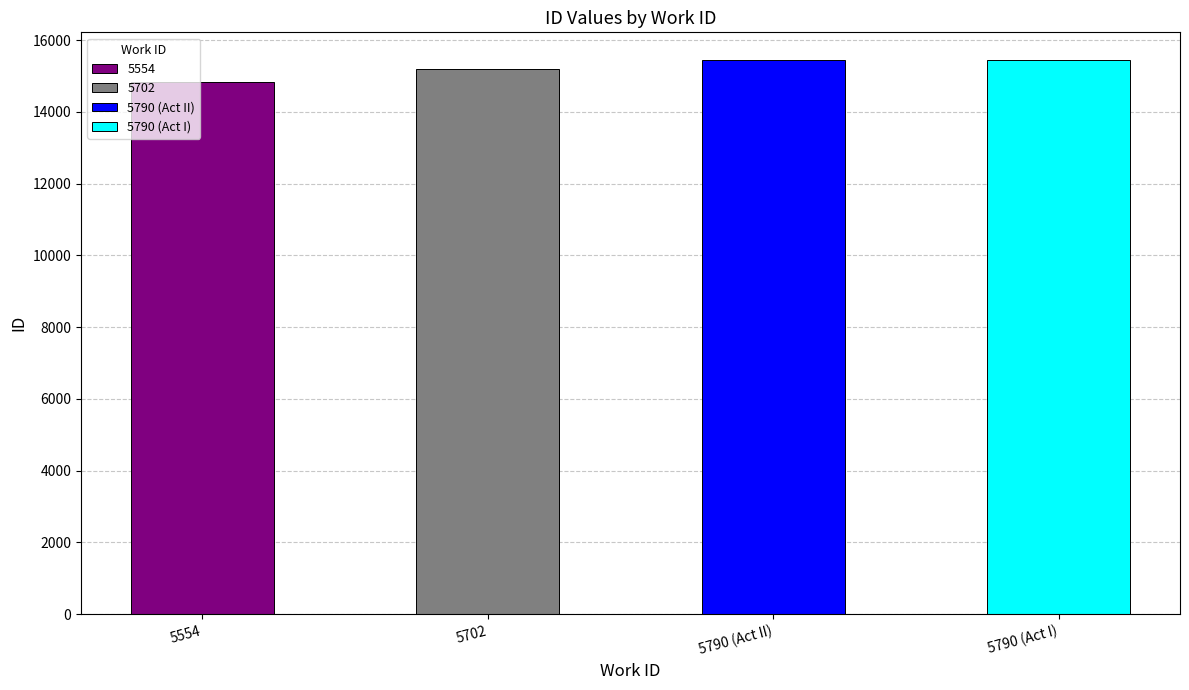

How many bars are there in total?

4